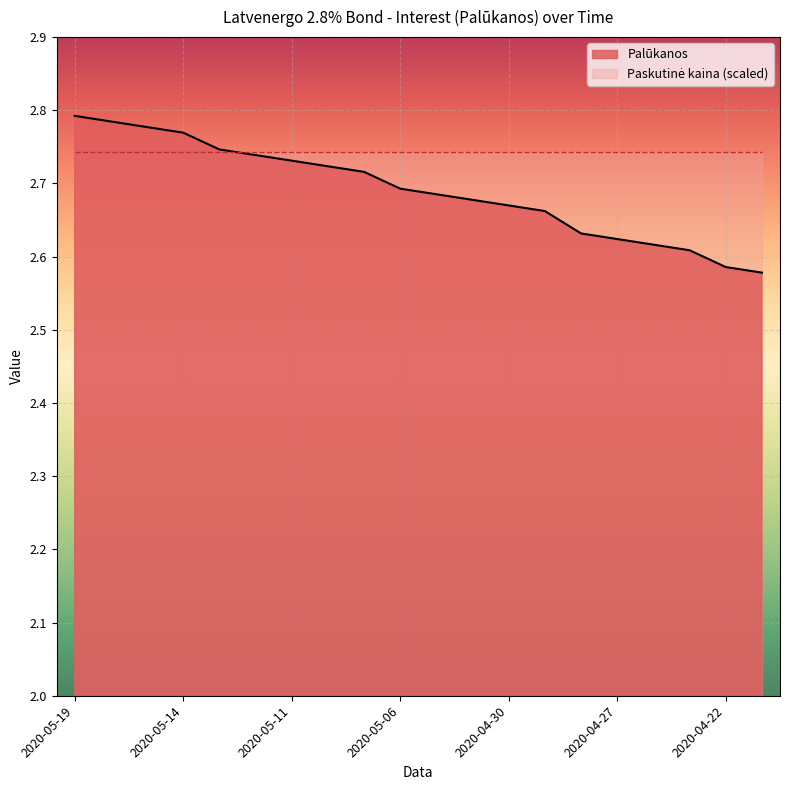

True or false: the data shows 1.5 at 2020-04-28.

False